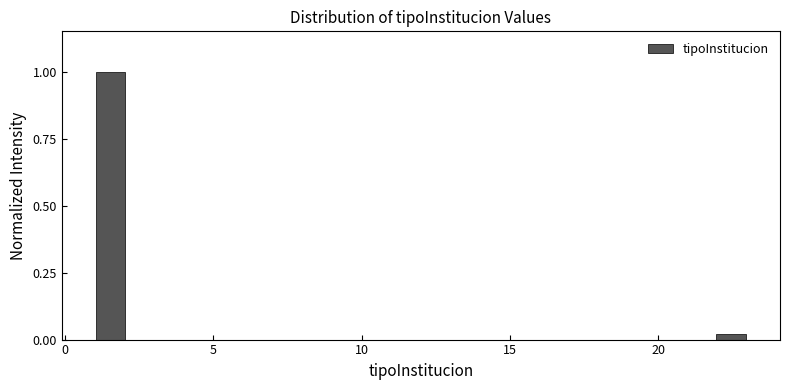

Around what value on the x-axis is the tallest bar? Give the approximate position of its centre, as read against the axis.

1.5